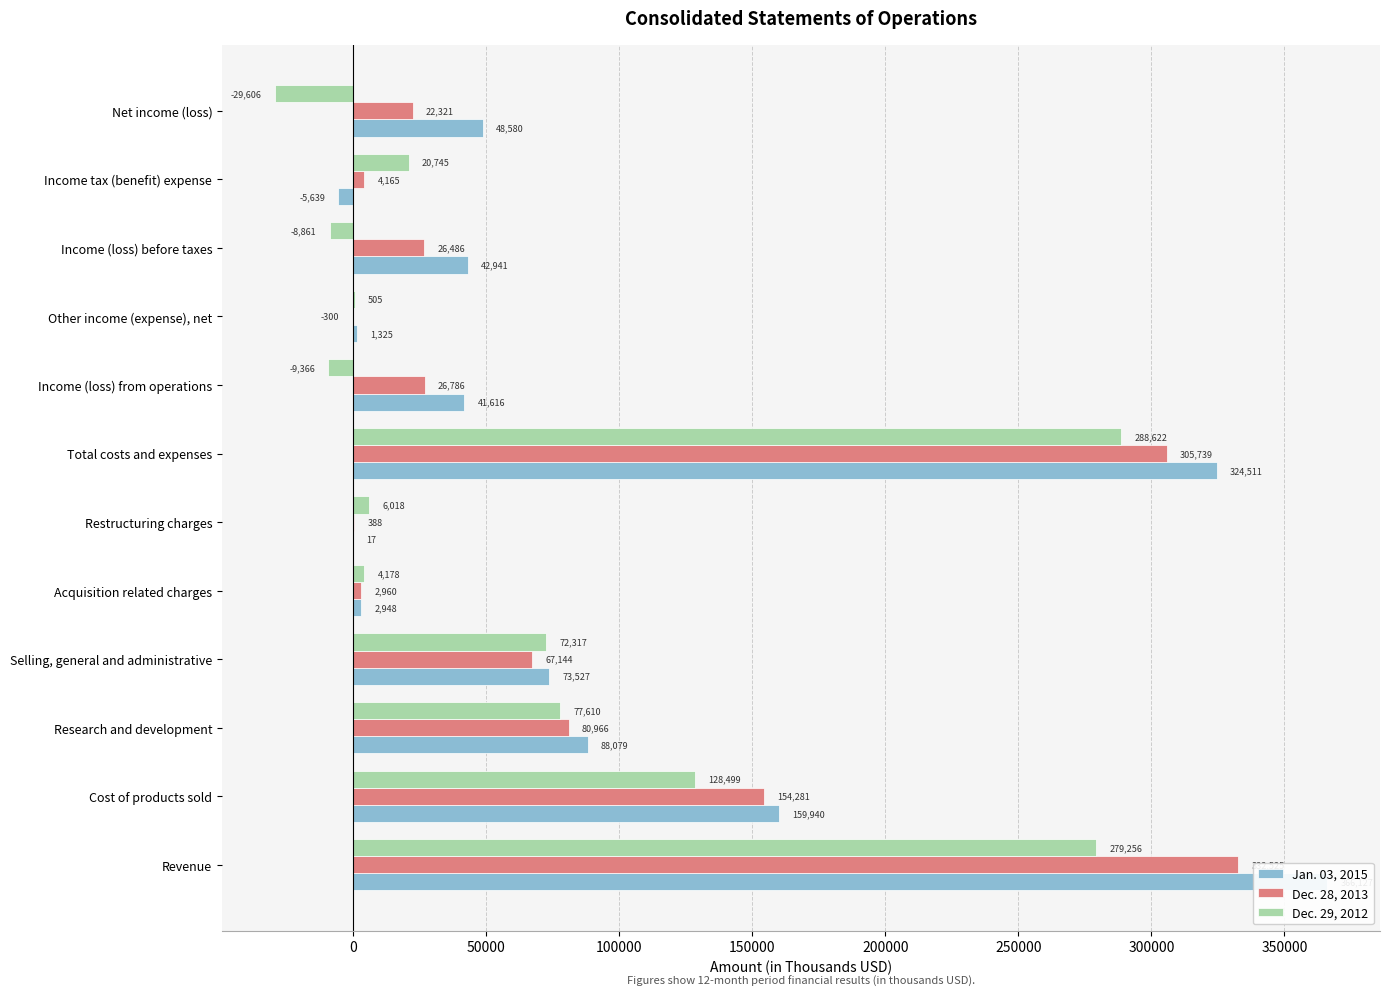

Count the number of categories in the chart.

12